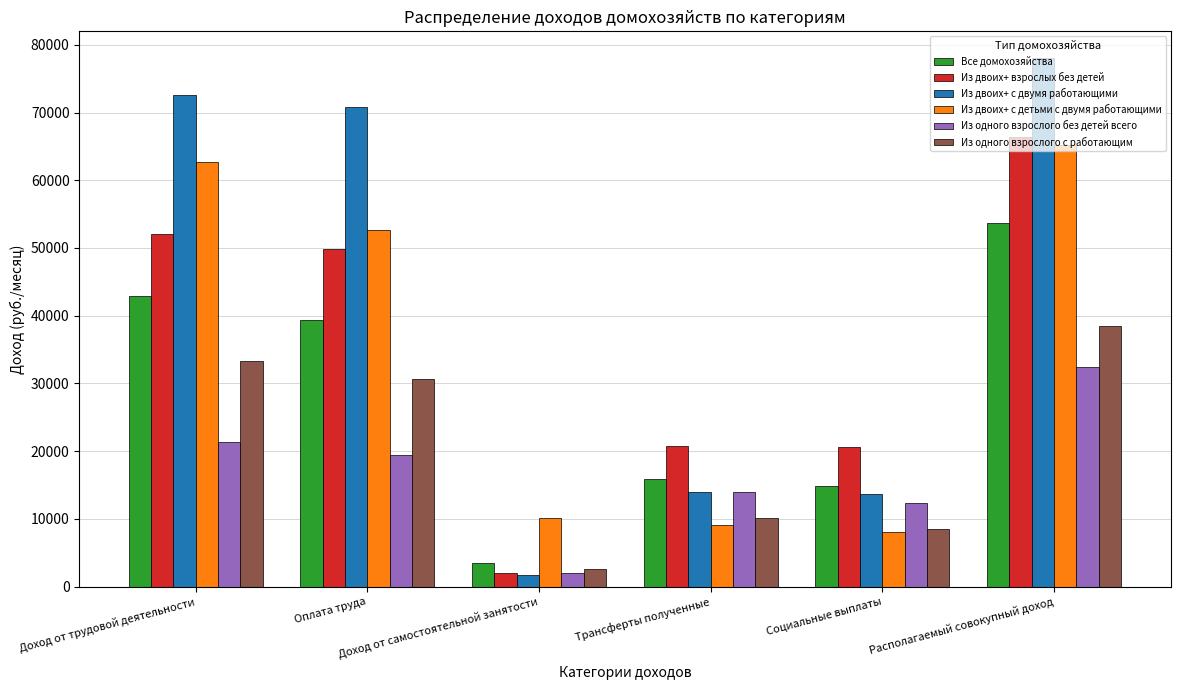

At which label does Из двоих+ с двумя работающими first exceed 70828?

Доход от трудовой деятельности